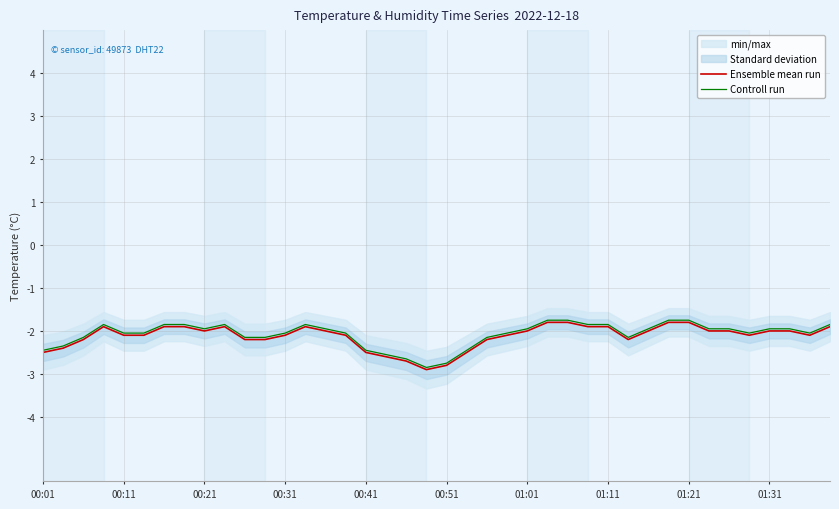

How many series are shown in this chart?

2